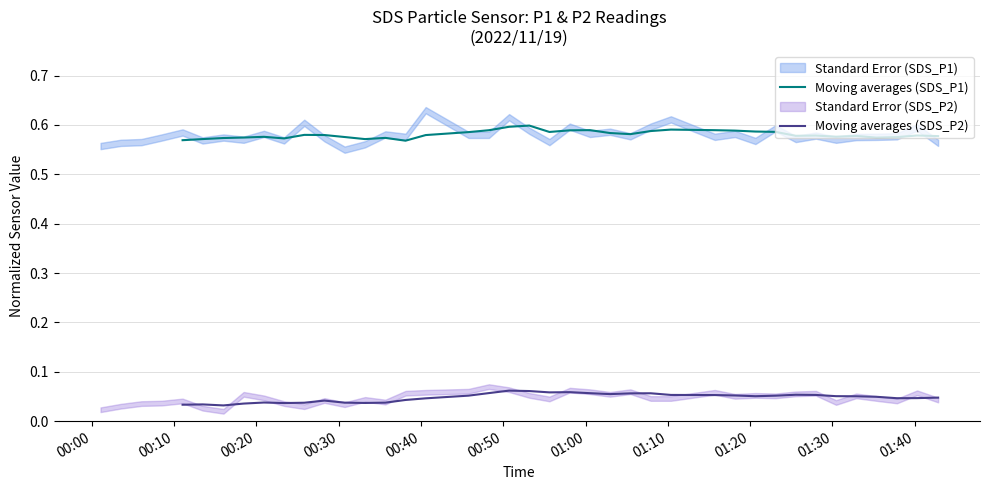

How many data points does each series have?

36